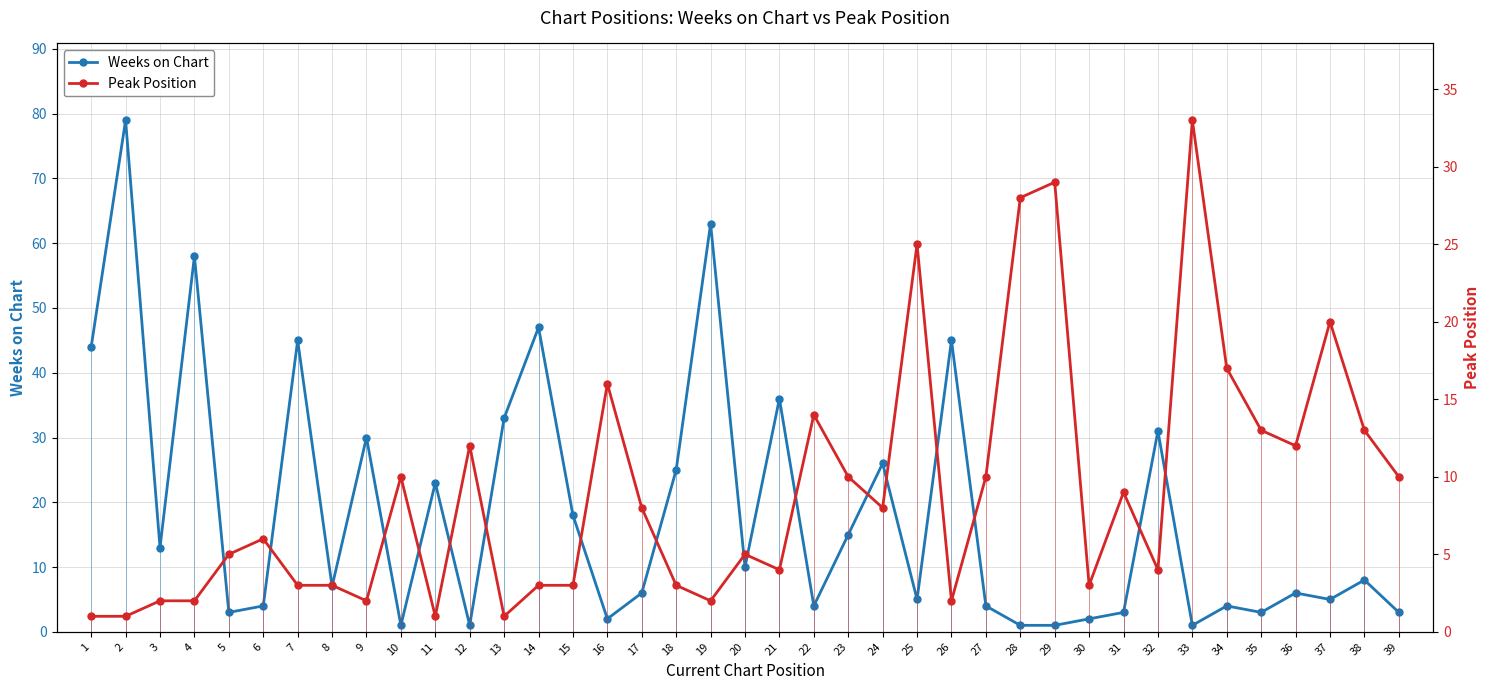

In Peak Position, how many points are lower than both neighbors (excluding endpoints)?

10